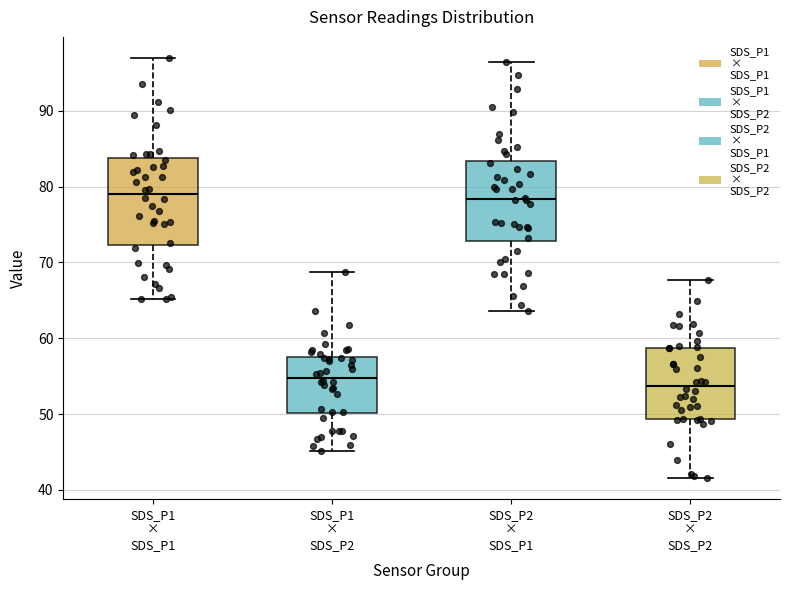

Reading left to right, read every box against the y-axis: the position of its median line, the range the box covers, and the ends of its whiskers. The values are not printed on the chart, so give them approximately, as read against the axis.

SDS_P1 × SDS_P1: median 79, box 72 to 84, whiskers 65 to 97
SDS_P1 × SDS_P2: median 55, box 50 to 58, whiskers 45 to 69
SDS_P2 × SDS_P1: median 78, box 73 to 83, whiskers 64 to 96
SDS_P2 × SDS_P2: median 54, box 49 to 59, whiskers 42 to 68